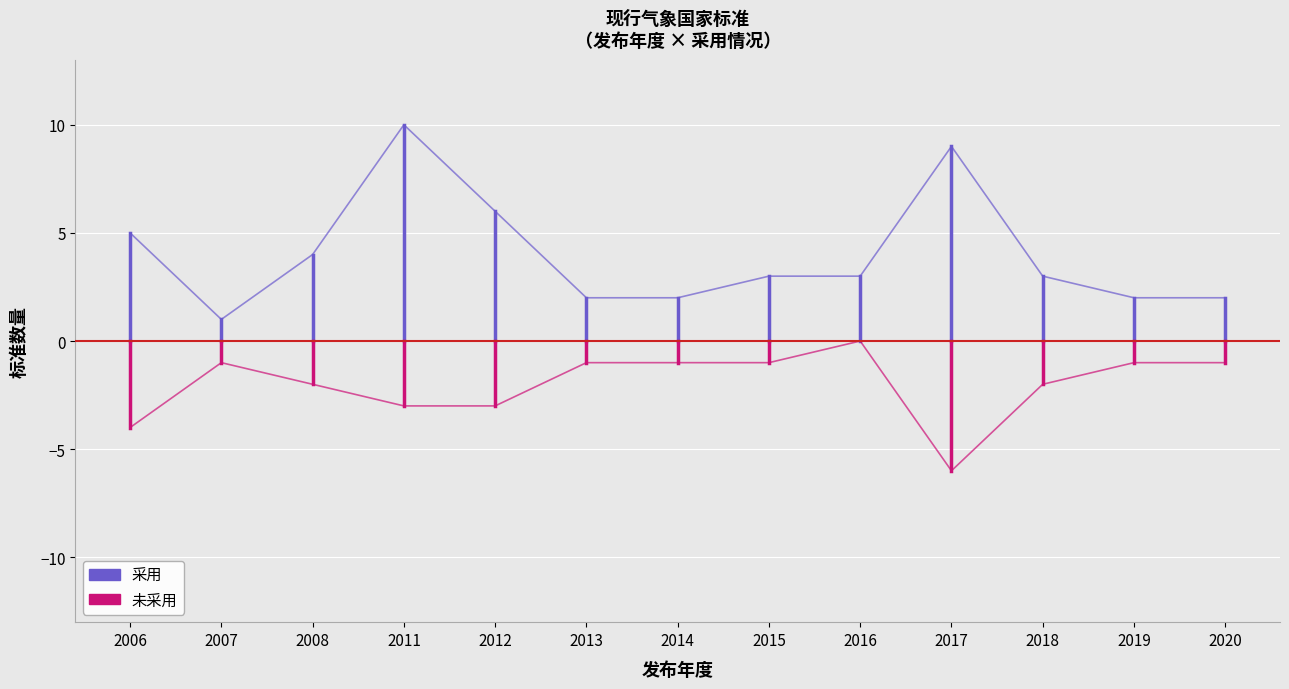

What is the total value across all series at 2016?

3